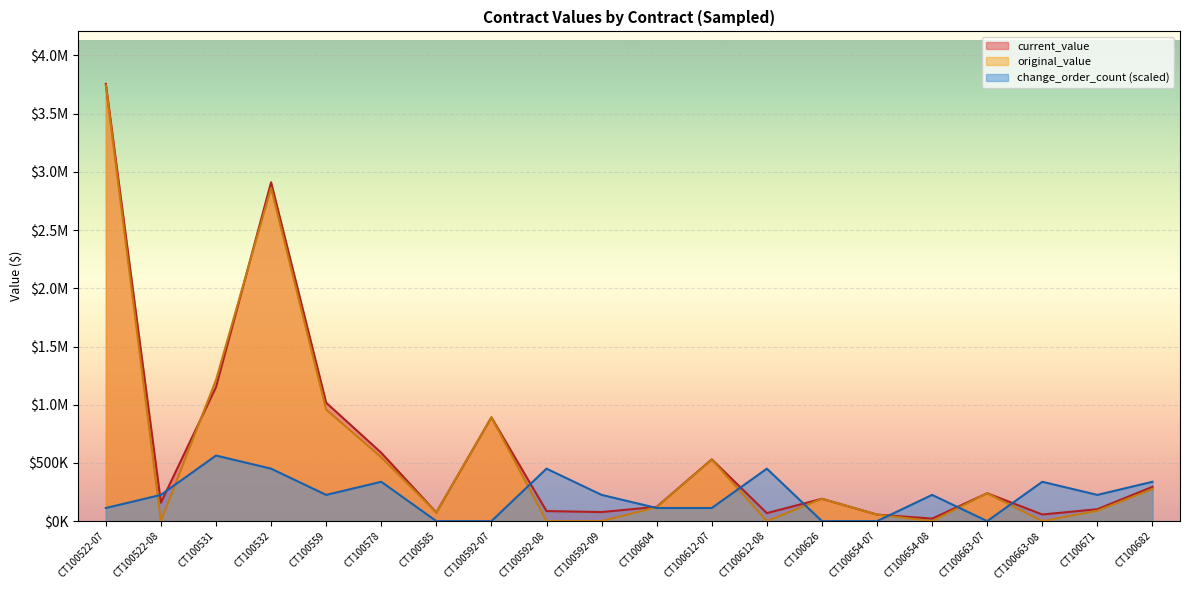

At which category does change_order_count reach its first local peak?

CT100531